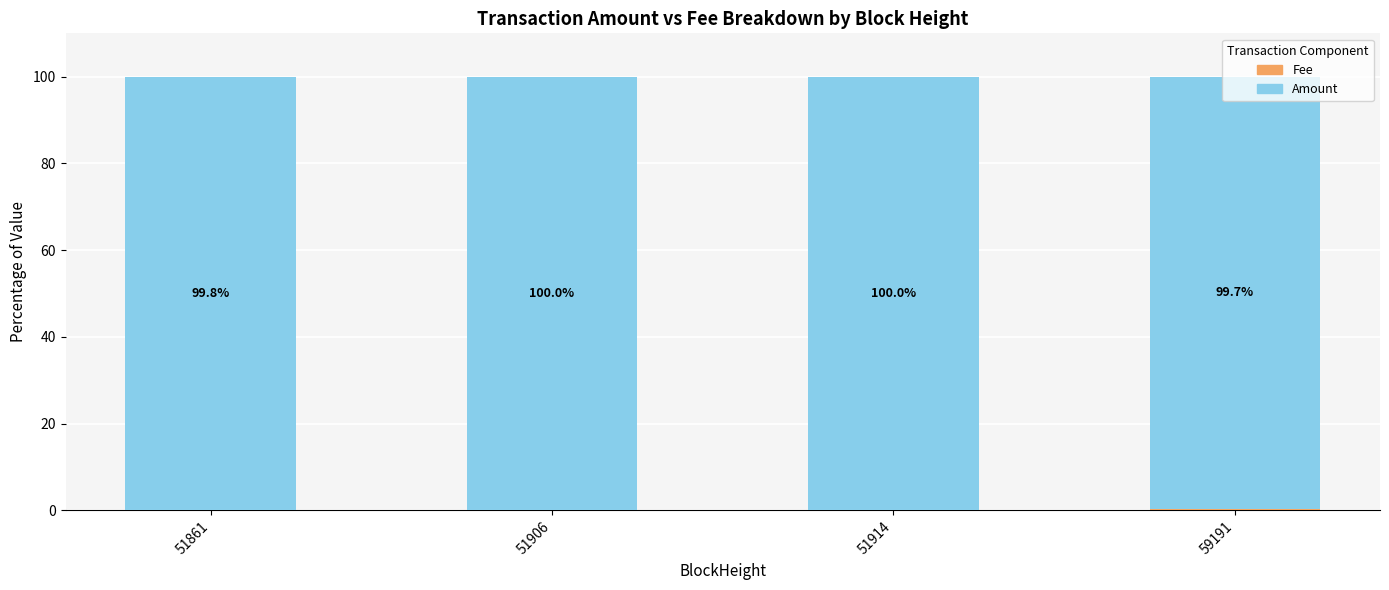

What is the total value across all series at 51906?

100.0